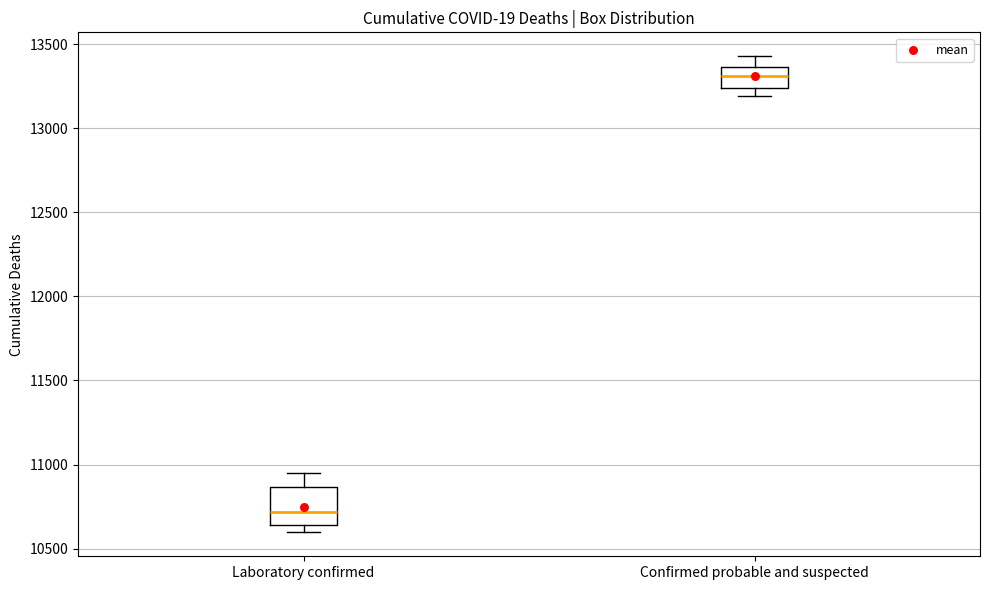

Where is the lower edge of the box for Confirmed probable and suspected on the y-axis? The values are not printed on the chart, so give them approximately, as read against the axis.

13250